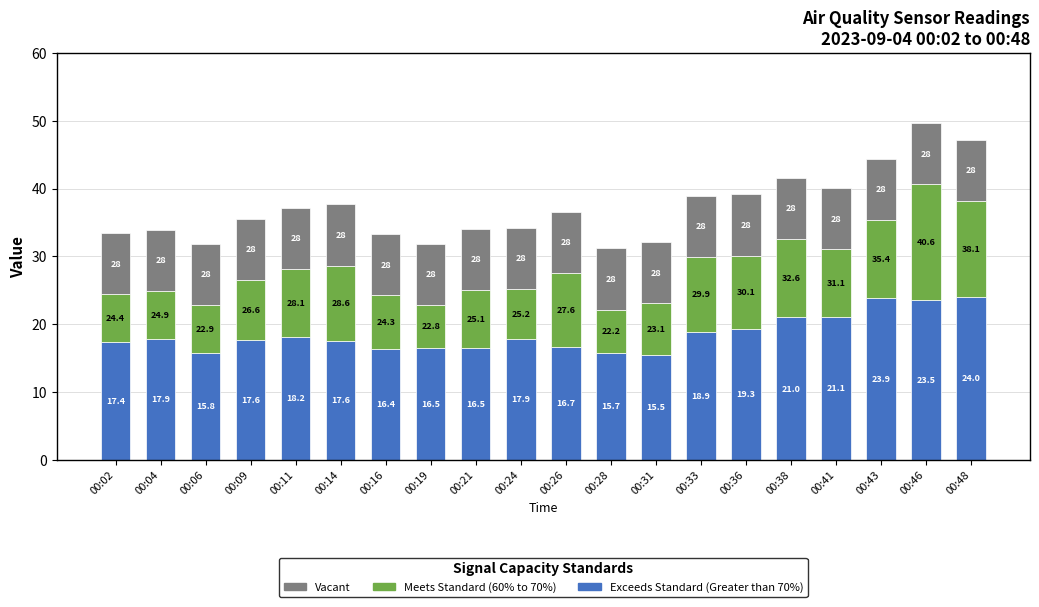

What are all the series names shown in the legend?

Vacant, Meets Standard (60% to 70%), Exceeds Standard (Greater than 70%)